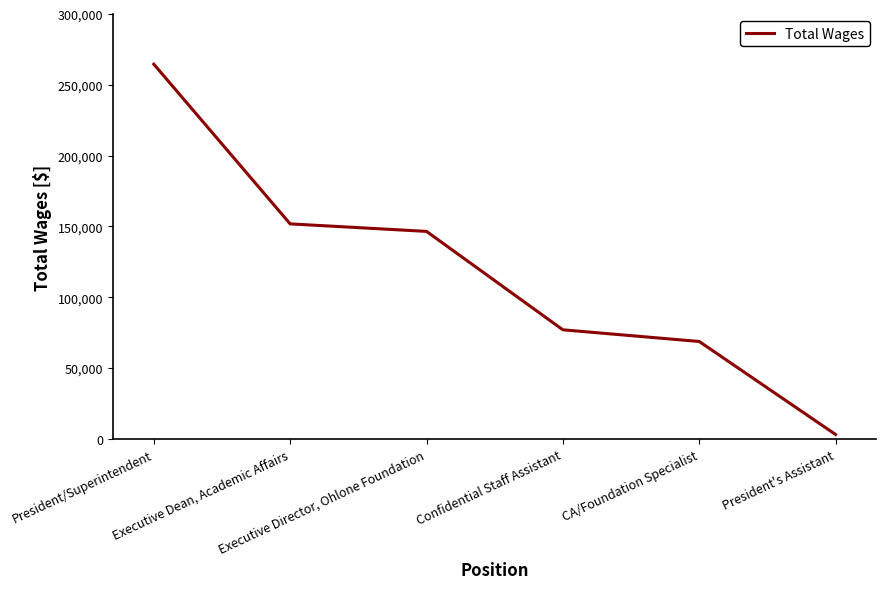

The value at Executive Director, Ohlone Foundation is 146489. True or false?

True